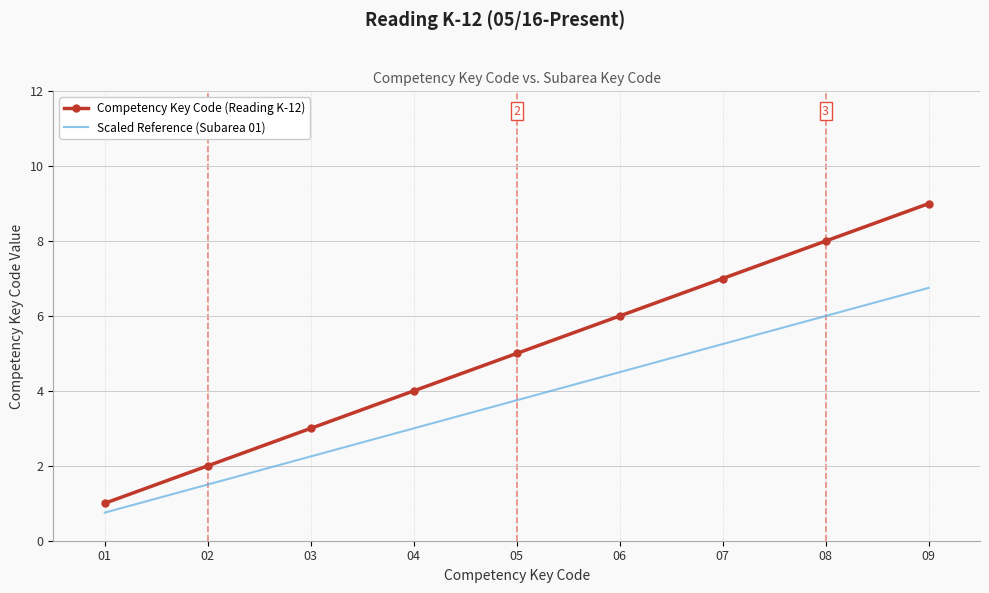

What is the smallest value displayed?

0.8